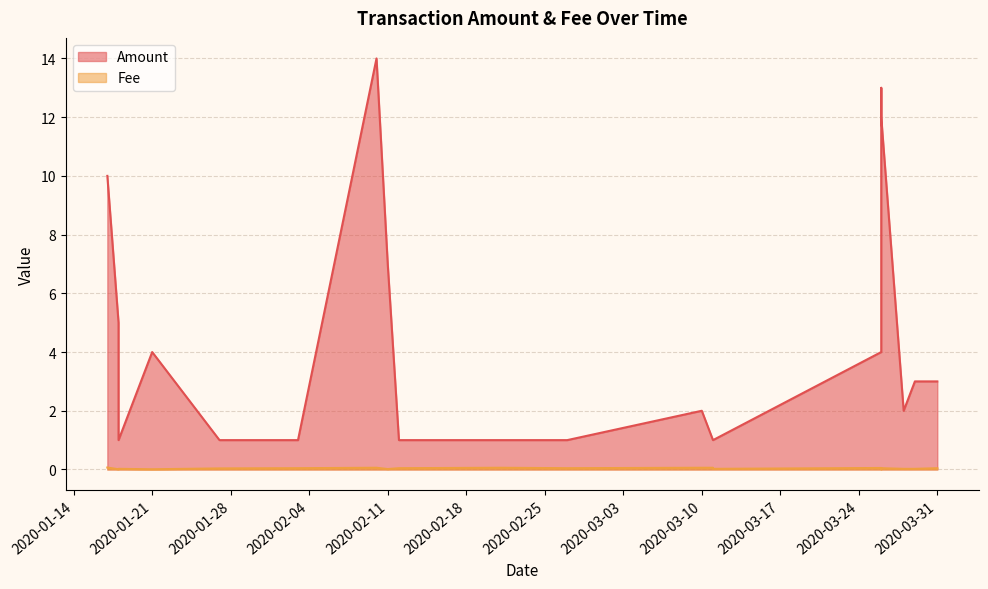

At 2020-01-17, list the series in order from largest to smallest.

Amount, Fee